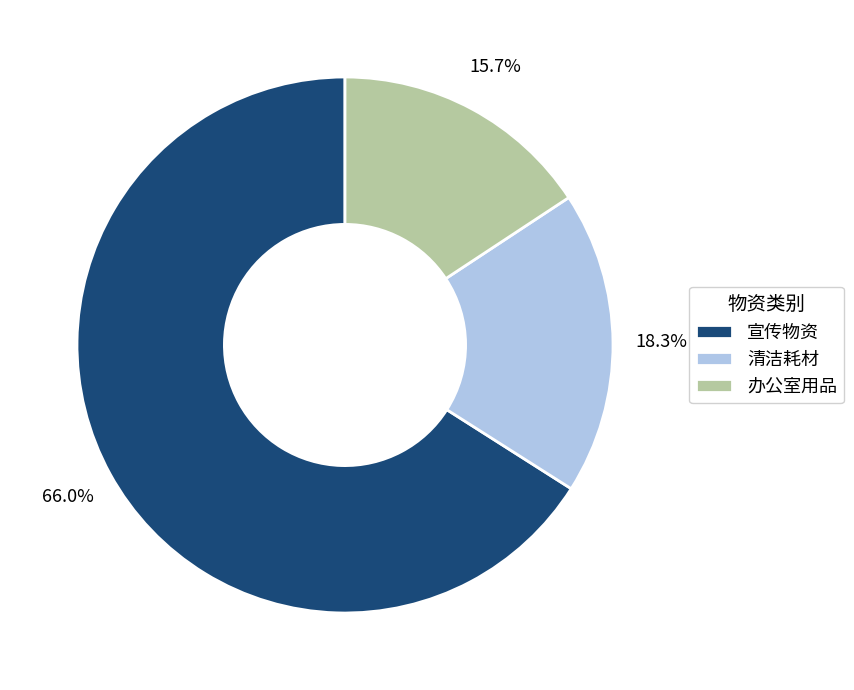

What is the ratio of the value at 宣传物资 to the value at 清洁耗材?

3.6